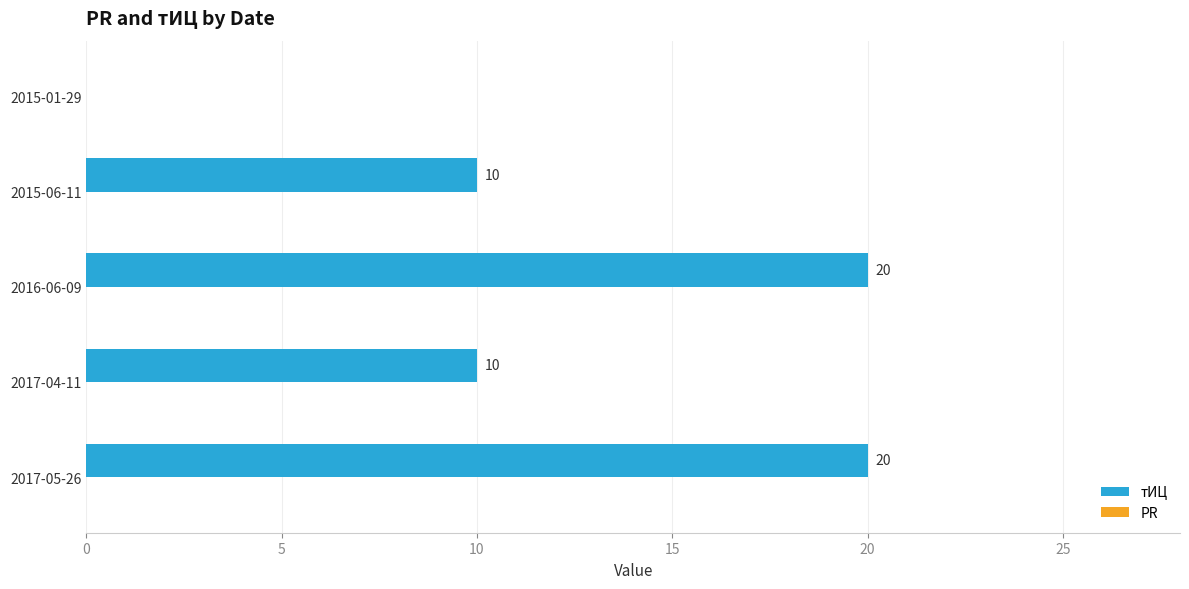

What is the greatest value displayed?

20